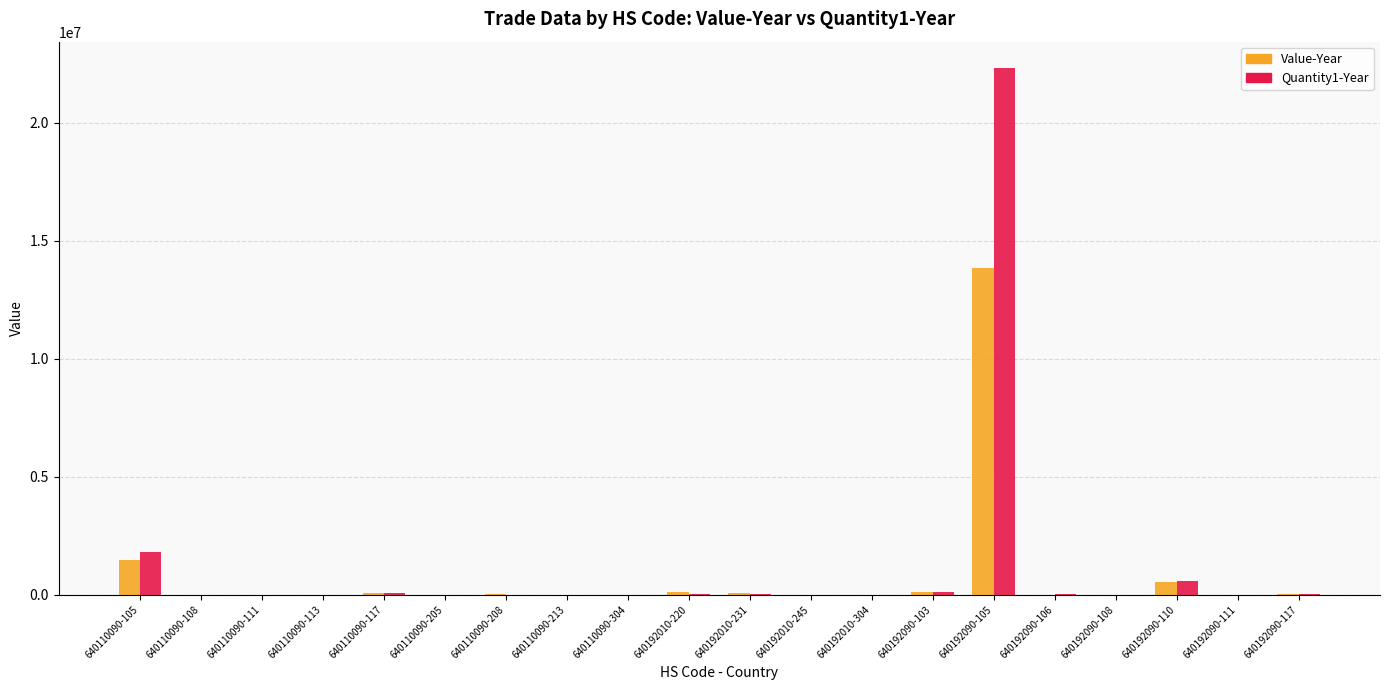

Where is Value-Year nearest to the value 6915989?

640110090-105